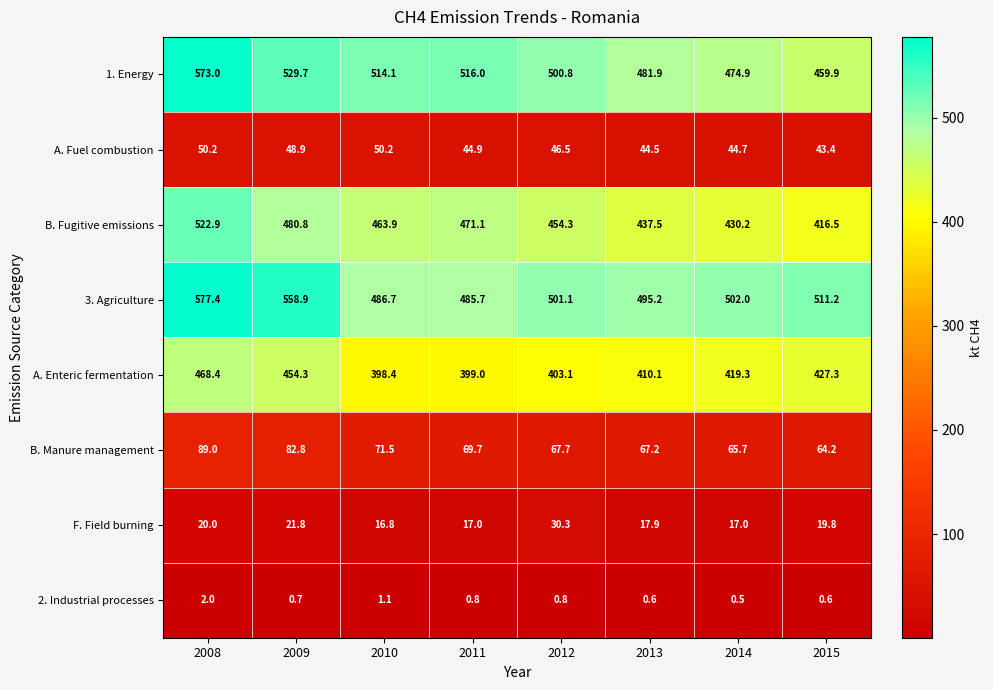

Which series has the largest range (max minus min)?

1. Energy